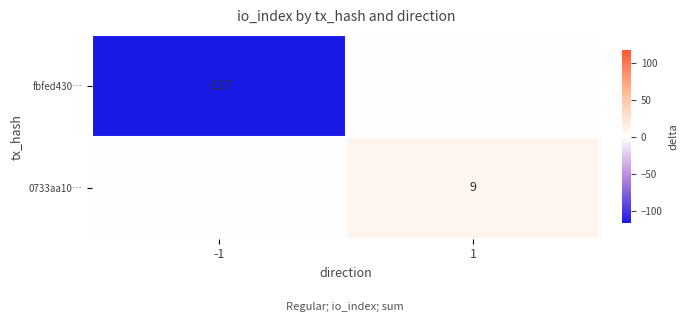

True or false: 0733aa10… has a value of 14 at 1.

False